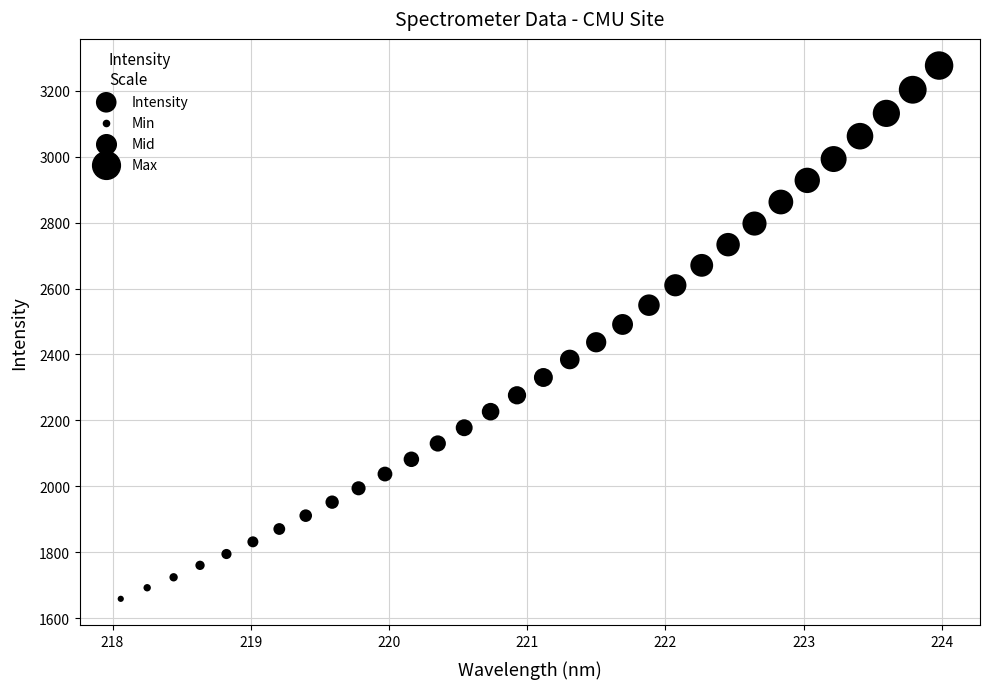

What is the range of X values (max minus min)?

5.9